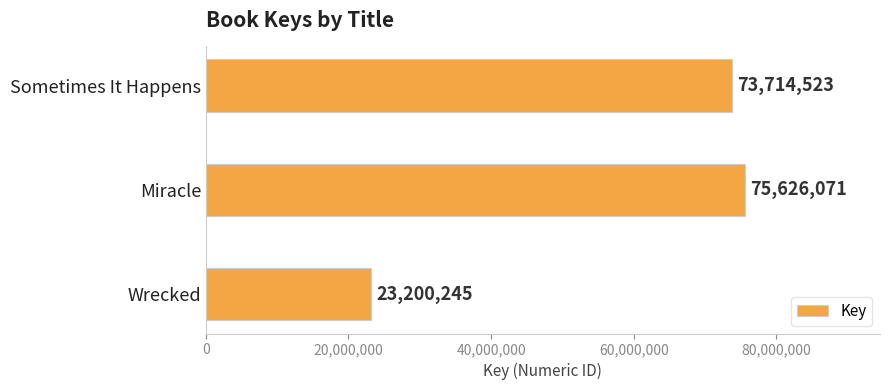

Reading bottom to top, extract all data points from this chart.

23200245	75626071	73714523